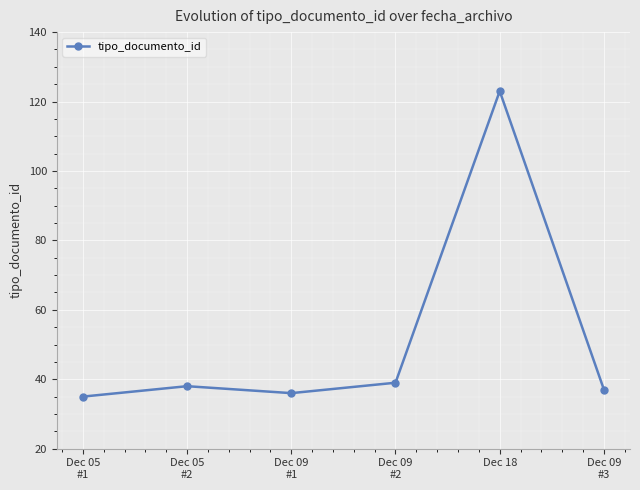

Between Dec 05
#2 and Dec 09
#2, which is larger?

Dec 09
#2